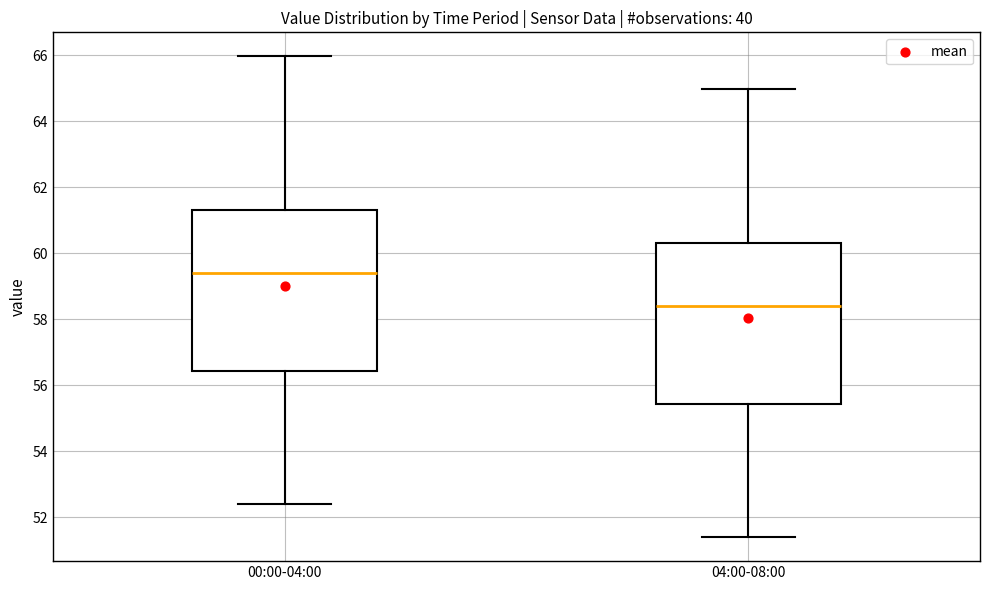

Reading left to right, transcribe this box plot: for each box, give where its median line is, the range the box spans, and where its two whiskers end, as read against the y-axis. The values are not printed on the chart, so give them approximately, as read against the axis.

00:00-04:00: median 59.4, box 56.4 to 61.2, whiskers 52.4 to 66.0
04:00-08:00: median 58.4, box 55.4 to 60.2, whiskers 51.4 to 65.0